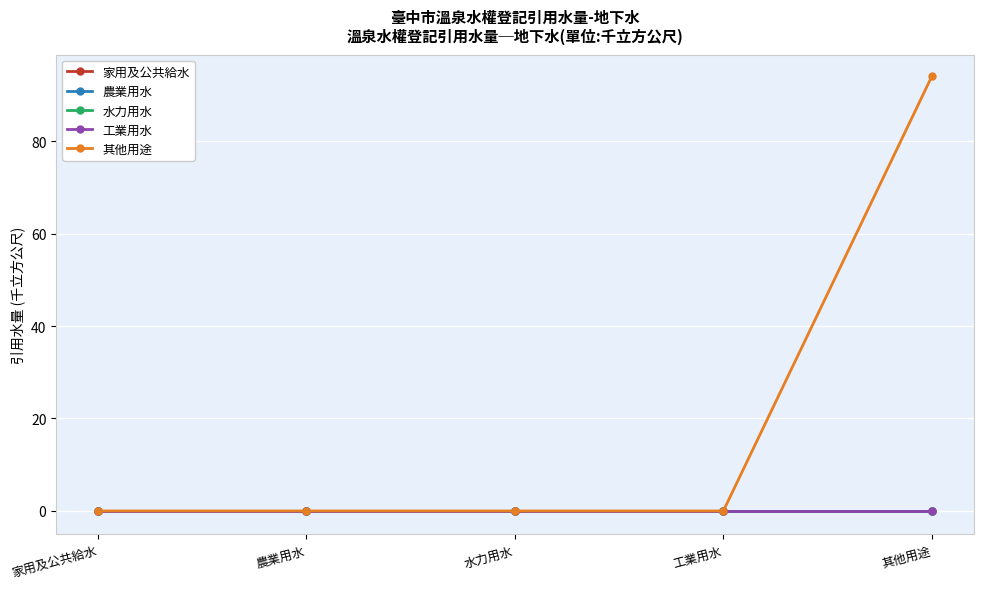

At which label does 家用及公共給水 reach its minimum?

家用及公共給水